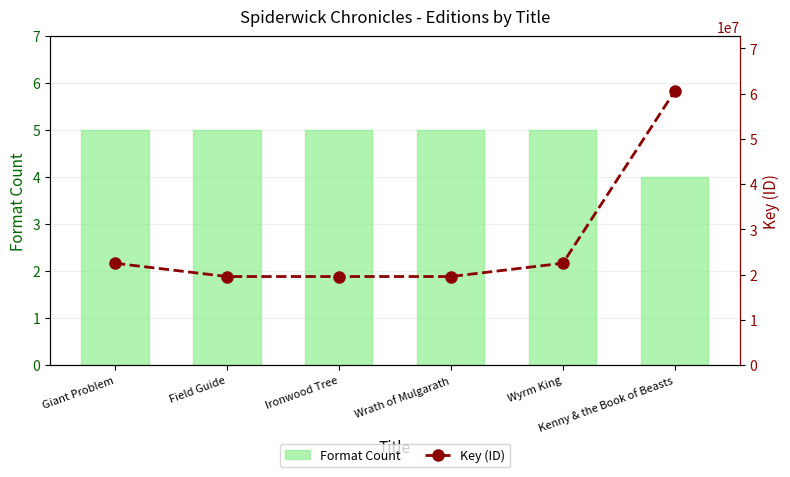

The Format Count series shows 7 at Giant Problem. True or false?

False